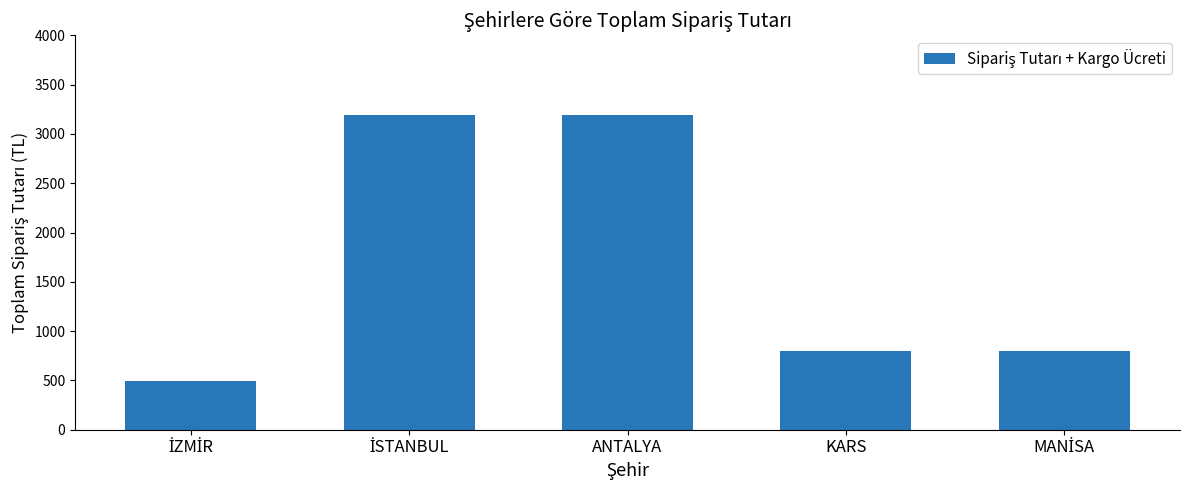

What is the approximate value at KARS, to the nearest 100?

800